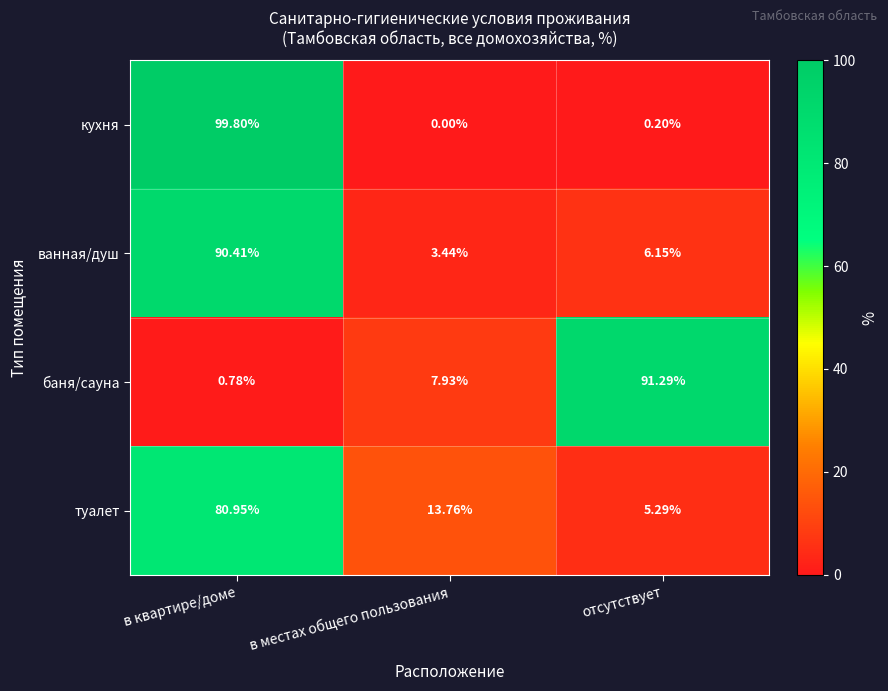

Which series has the widest spread of values?

кухня